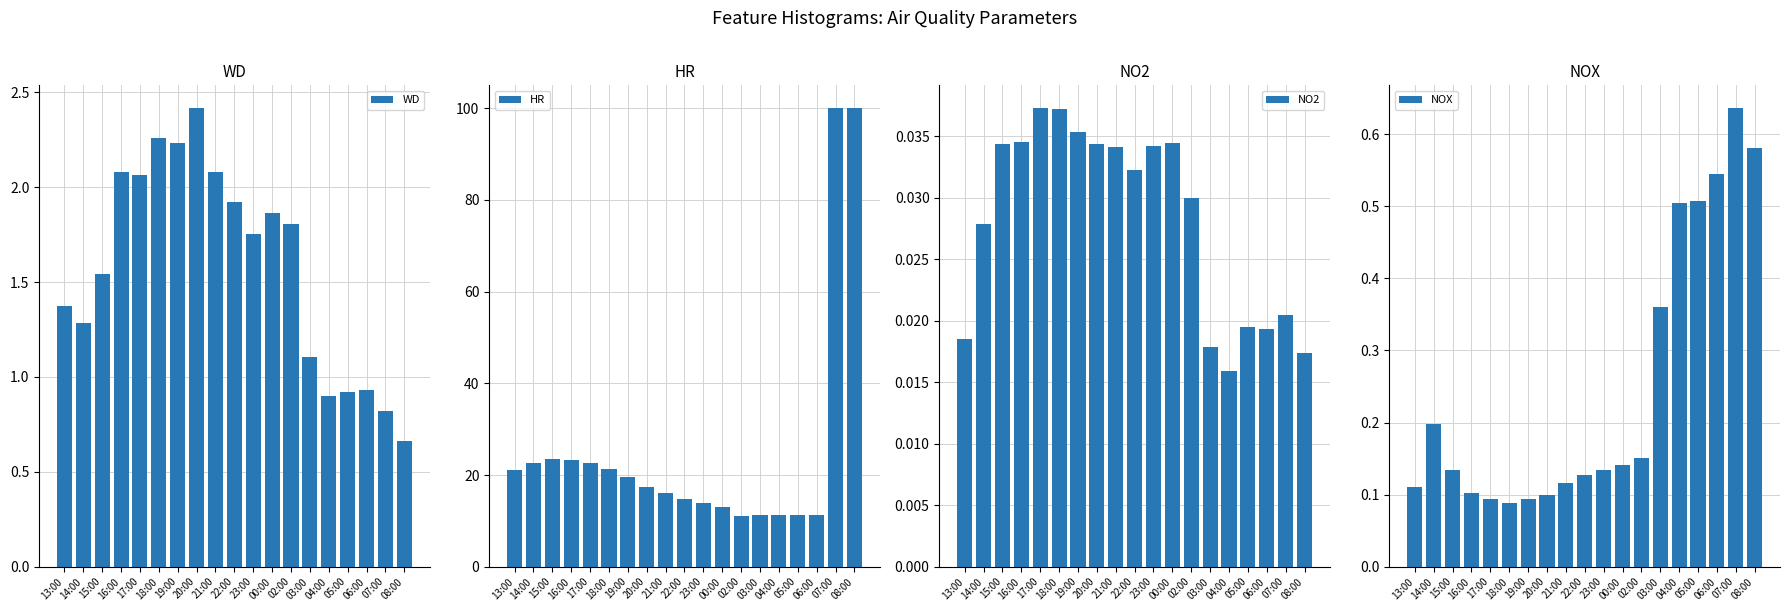

Reading left to right, extract all data points from this chart.

WD: 1.4	1.3	1.5	2.1	2.1	2.3	2.2	2.4	2.1	1.9	1.8	1.9	1.8	1.1	0.9	0.9	0.9	0.8	0.7
HR: 21.2	22.6	23.5	23.4	22.6	21.3	19.6	17.4	16.0	14.8	13.8	12.9	11.0	11.2	11.2	11.3	11.2	100.0	100.0
NO2: 0.0	0.0	0.0	0.0	0.0	0.0	0.0	0.0	0.0	0.0	0.0	0.0	0.0	0.0	0.0	0.0	0.0	0.0	0.0
NOX: 0.1	0.2	0.1	0.1	0.1	0.1	0.1	0.1	0.1	0.1	0.1	0.1	0.2	0.4	0.5	0.5	0.5	0.6	0.6